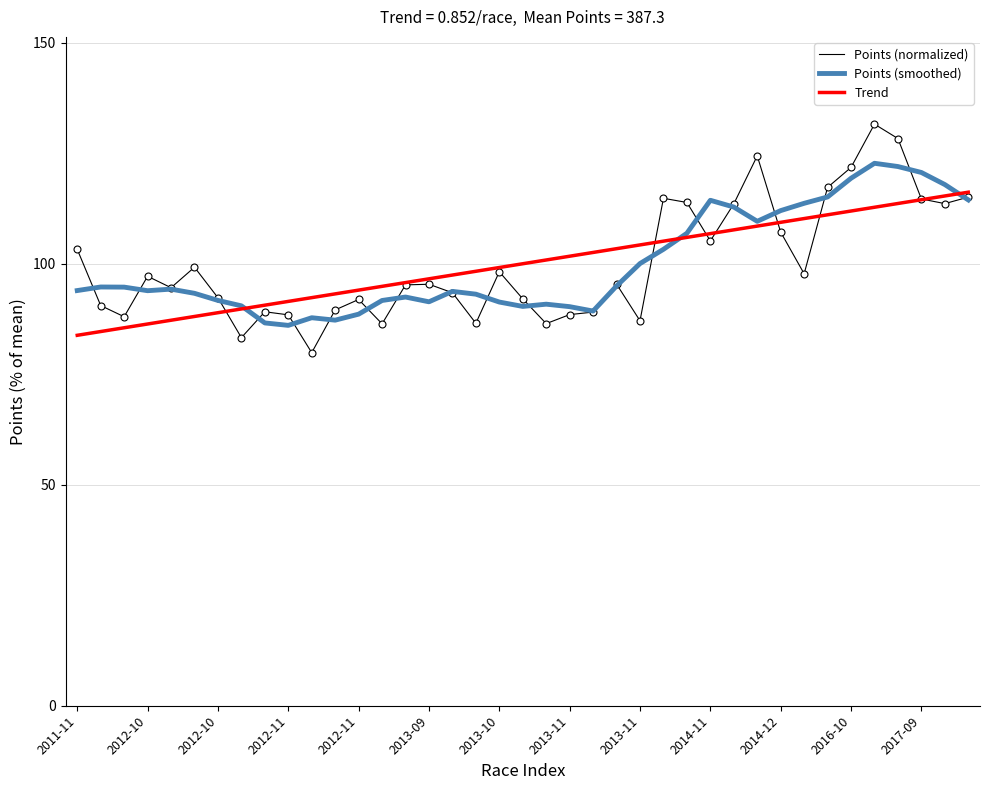

Does the chart have visible grid lines?

Yes